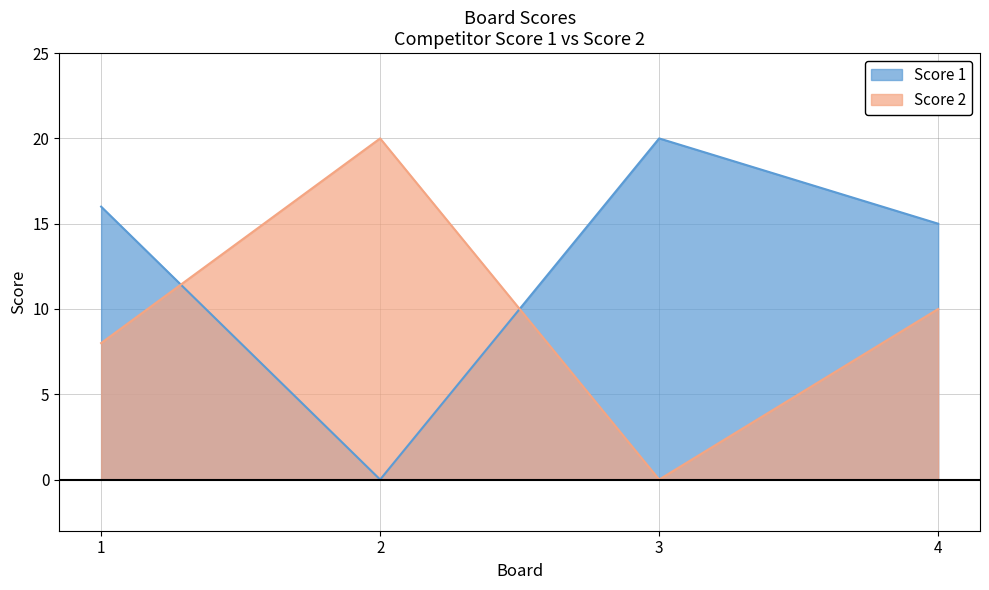

Rank the series at 3 from highest to lowest value.

Score 1, Score 2